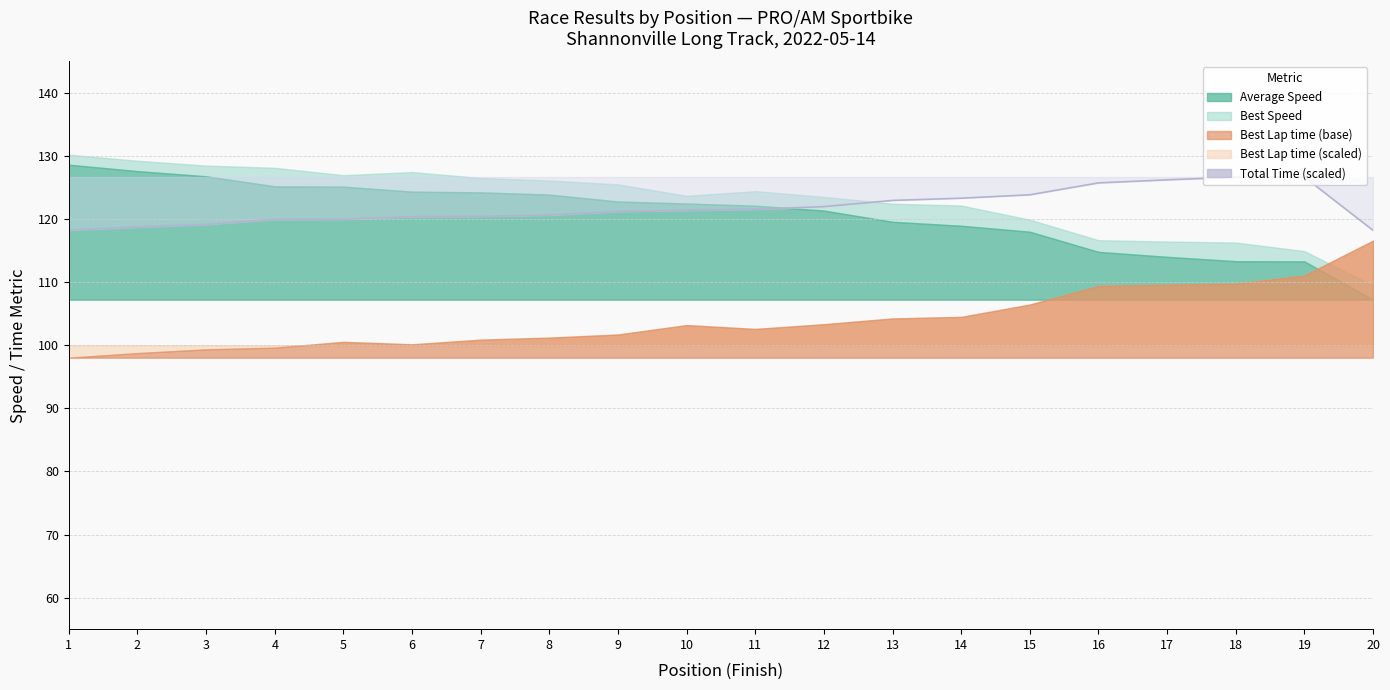

At which category does the chart reach its minimum across all series?

20